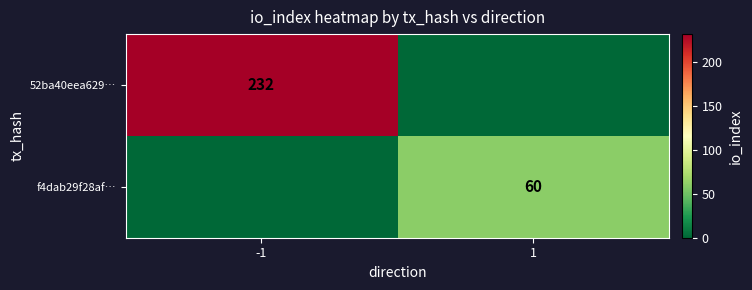

The 52ba40eea629… series shows 155 at -1. True or false?

False